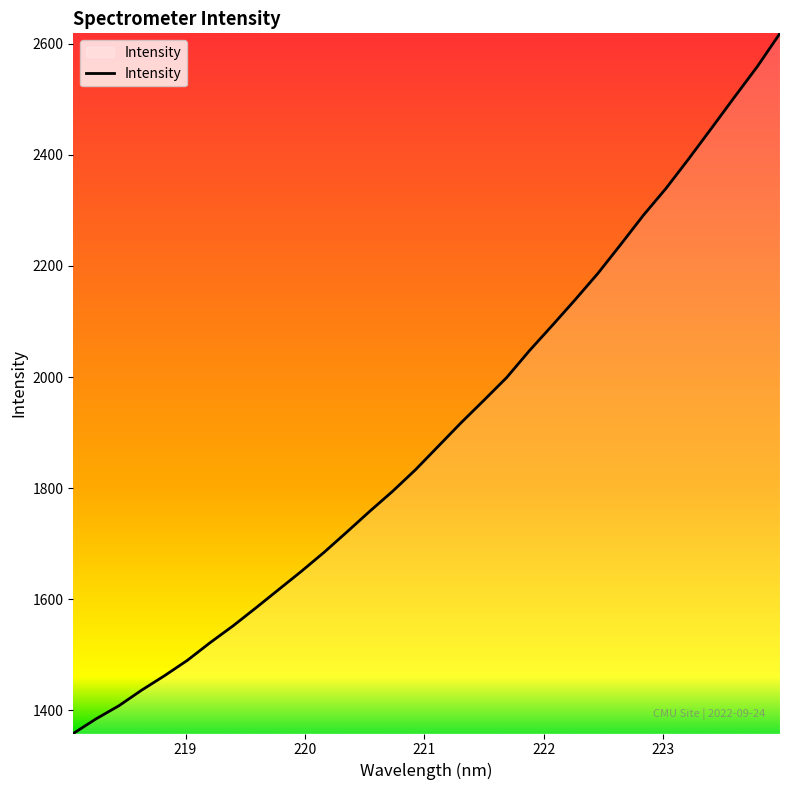

How many categories are shown in the chart?

32